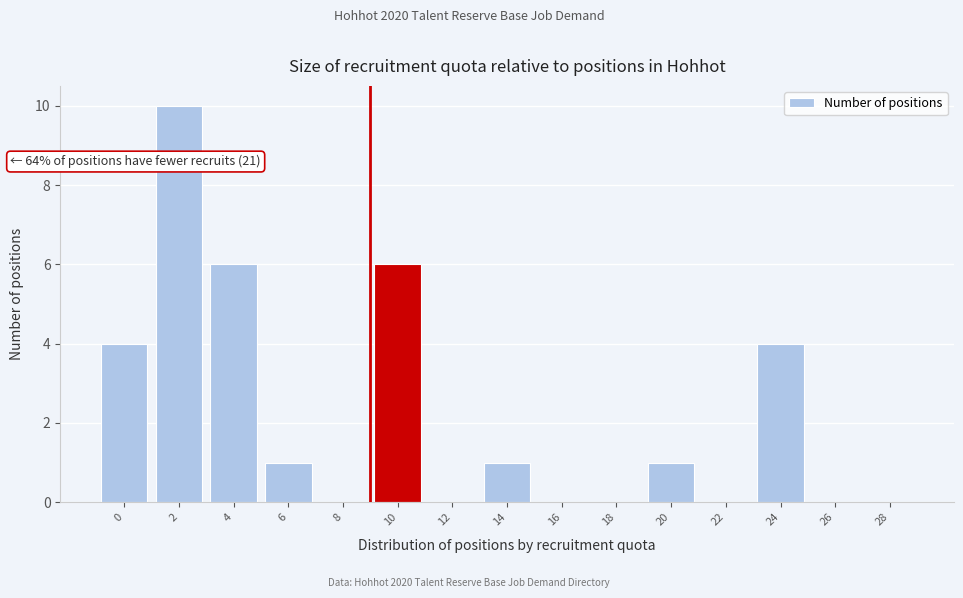

Reading right to left, what are all the values shown in this chart?

28=0	26=0	24=4	22=0	20=1	18=0	16=0	14=1	12=0	10=6	8=0	6=1	4=6	2=10	0=4